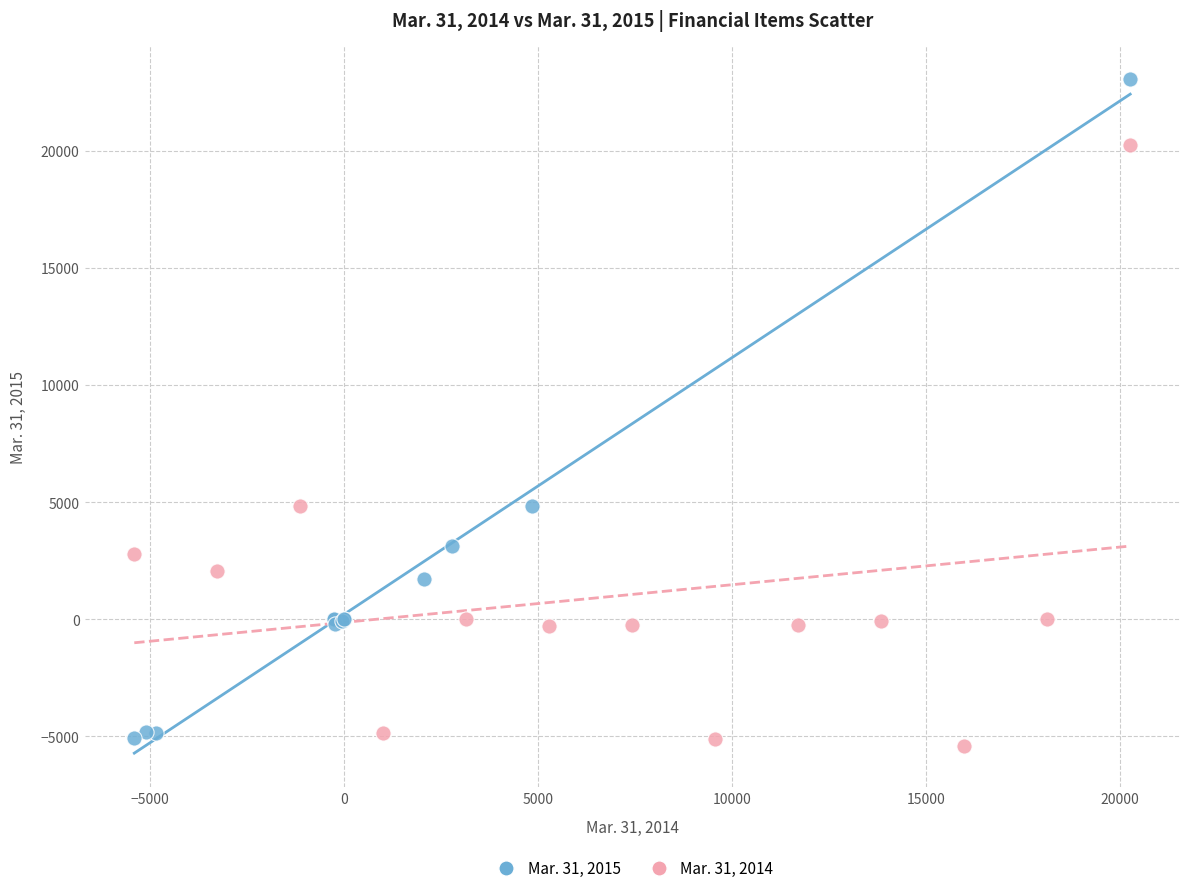

Which series has the largest Y range (max minus min)?

Mar. 31, 2015